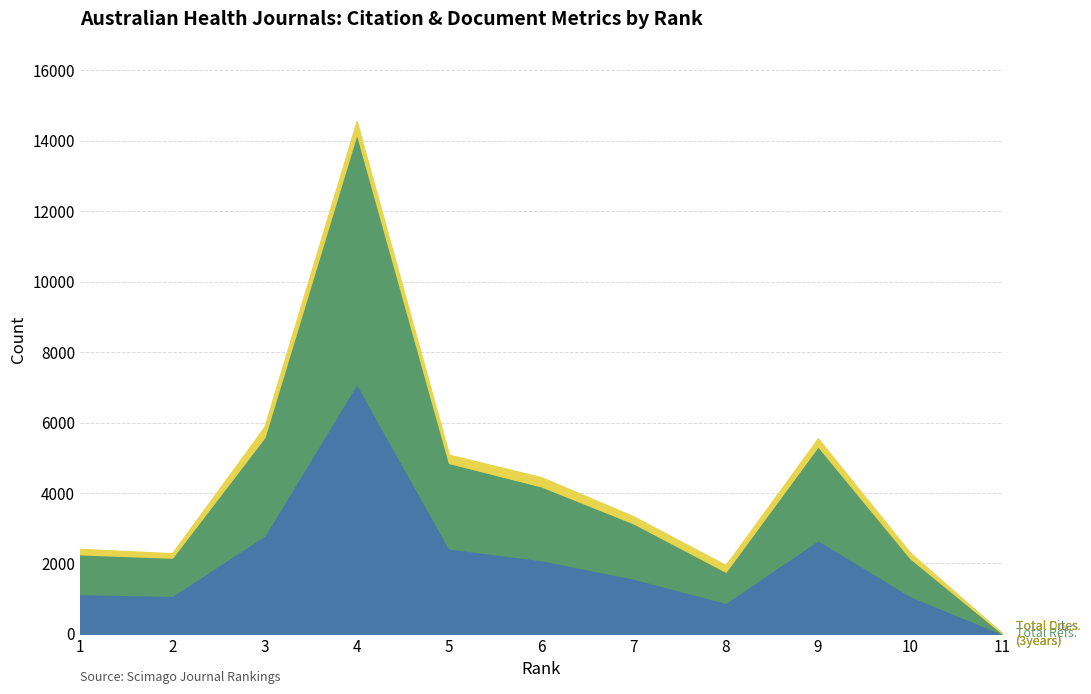

Where is Total Refs. nearest to the value 3555?

3